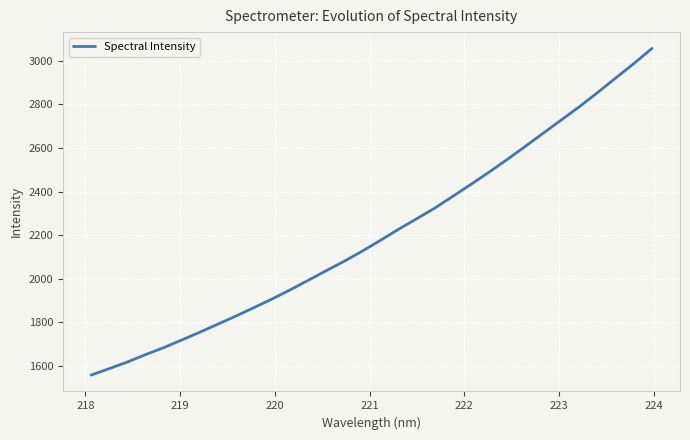

What is the smallest value displayed?

1558.0